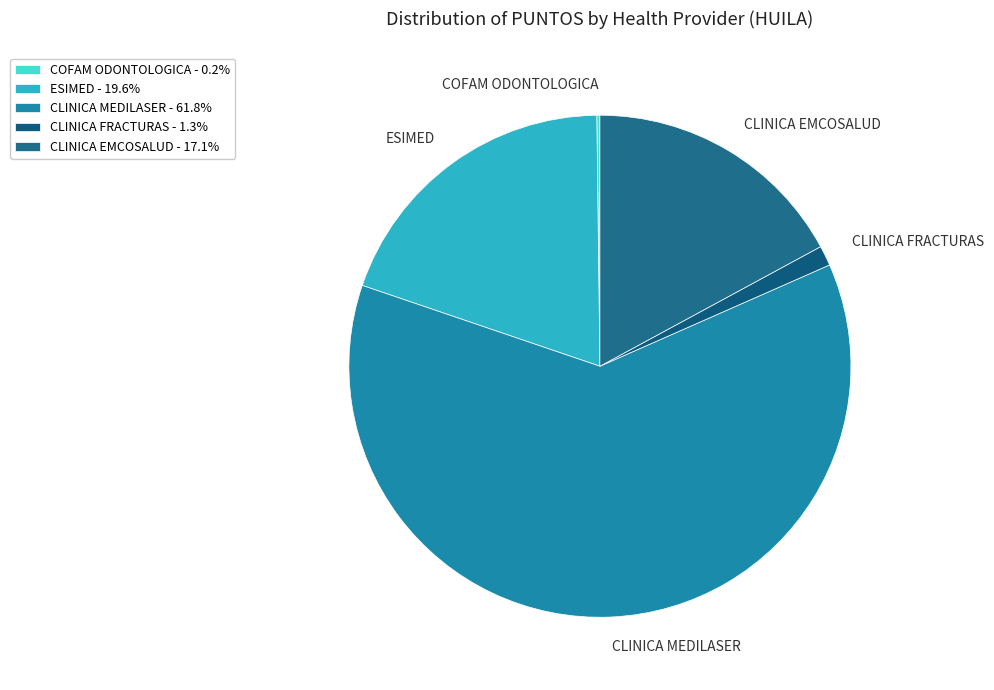

Does CLINICA EMCOSALUD account for over 50% of the chart?

No